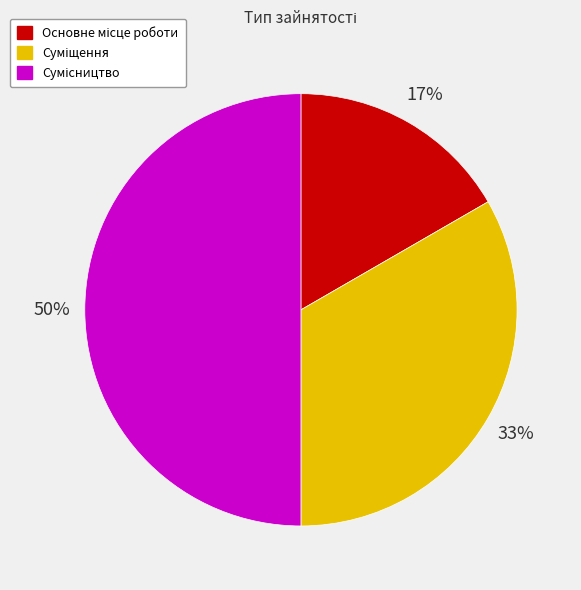

To the nearest percent, what is the average slice percentage?

33%